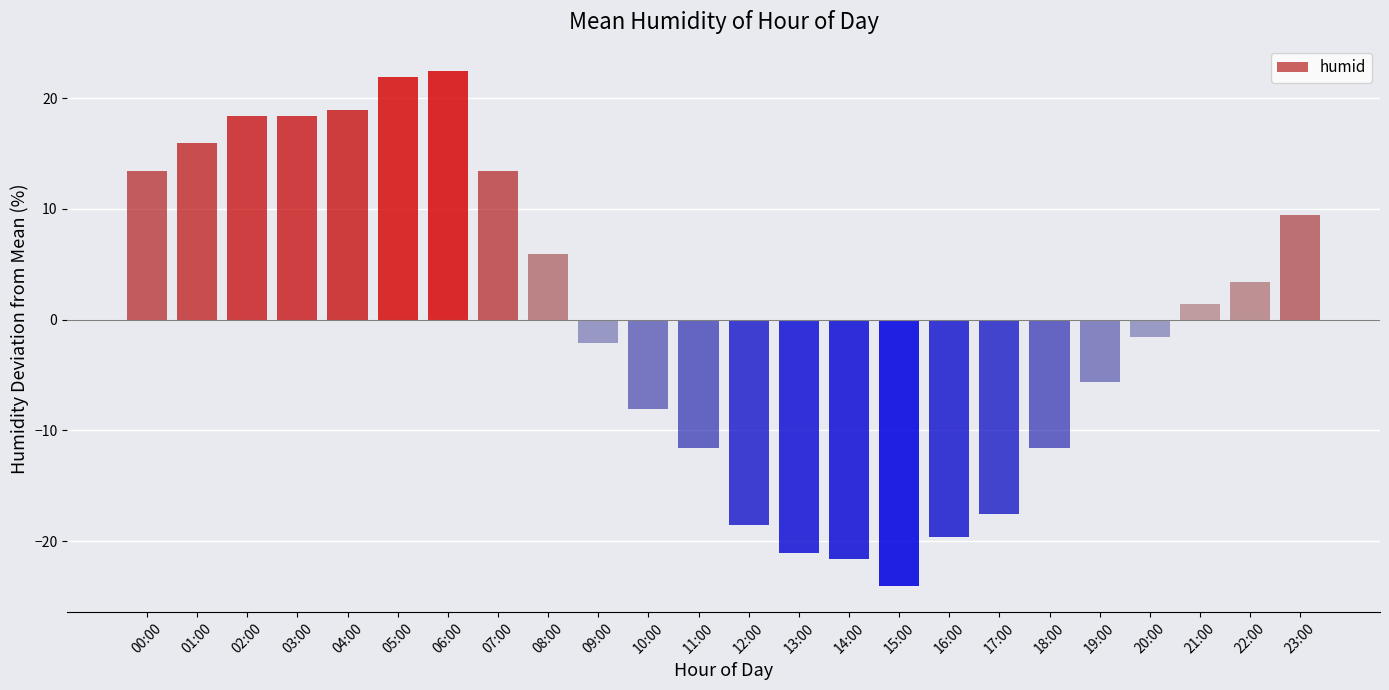

What is the change in value from 03:00 to 15:00?

-42.5